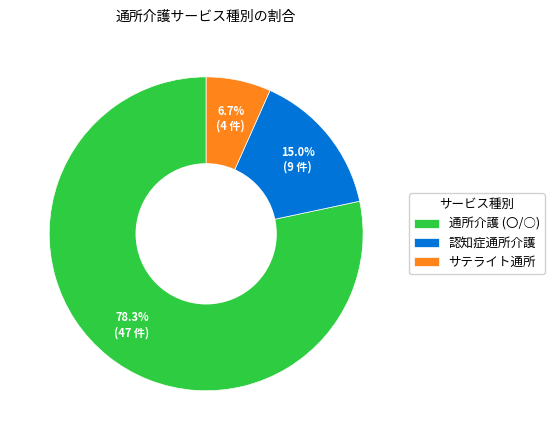

Combined, what portion of the pie is サテライト通所 and 通所介護 (〇/○)?

85.0%